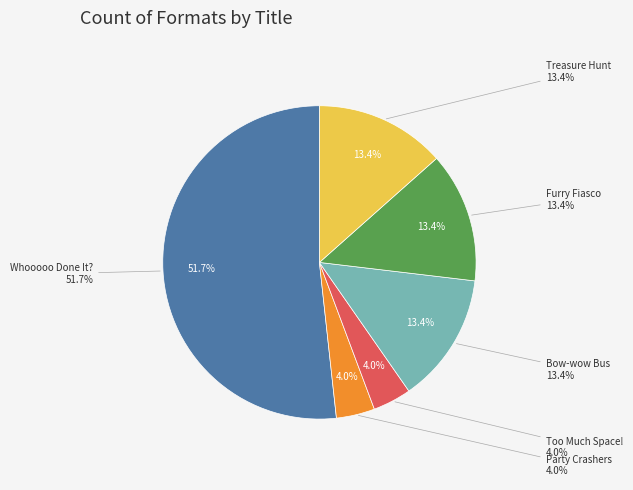

What is the total percentage of Treasure Hunt and Whooooo Done It??

65.2%